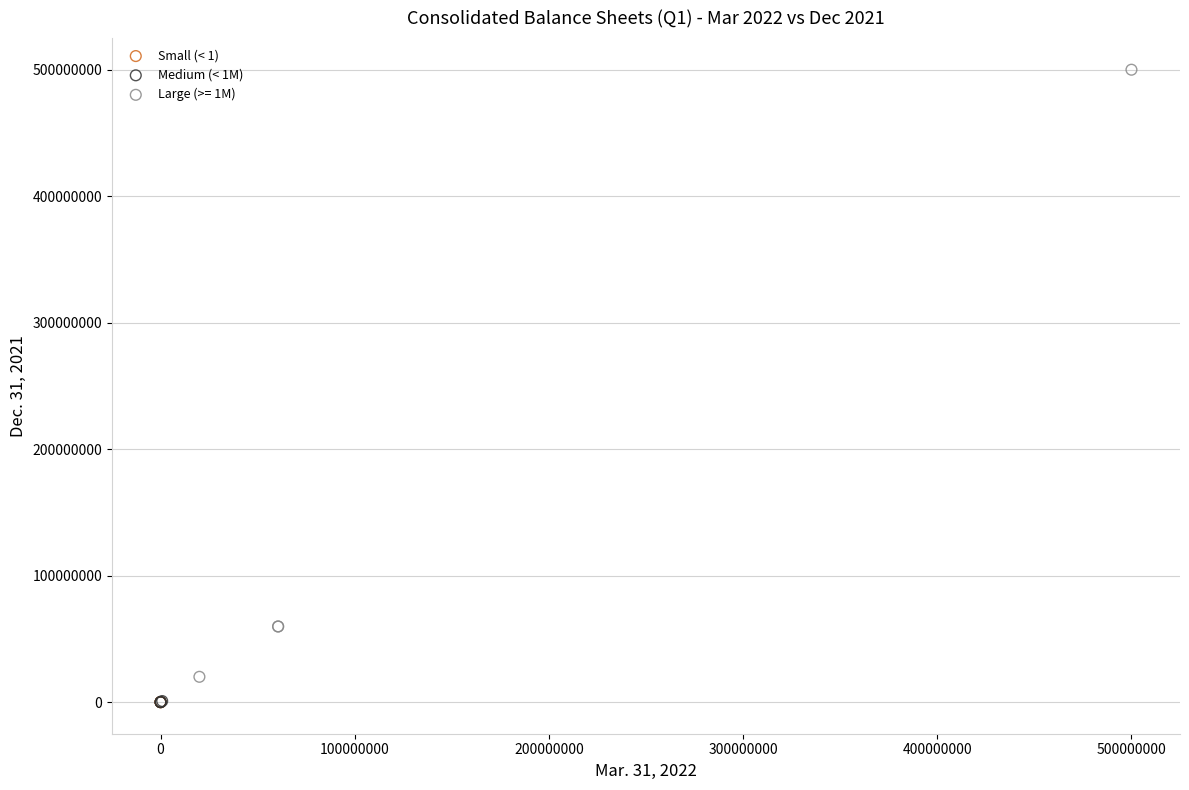

Which series reaches the maximum Y coordinate?

Large (>= 1M)